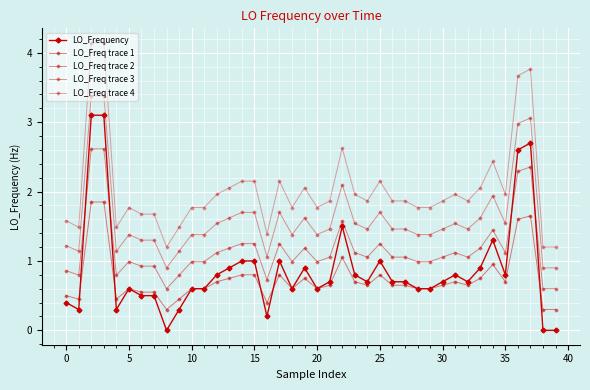

Where is LO_Frequency nearest to the value 1?

14